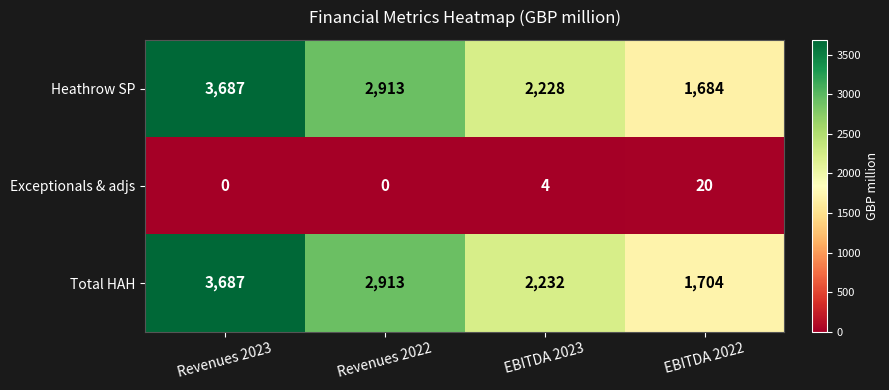

The Exceptionals & adjs series shows 20 at EBITDA 2022. True or false?

True